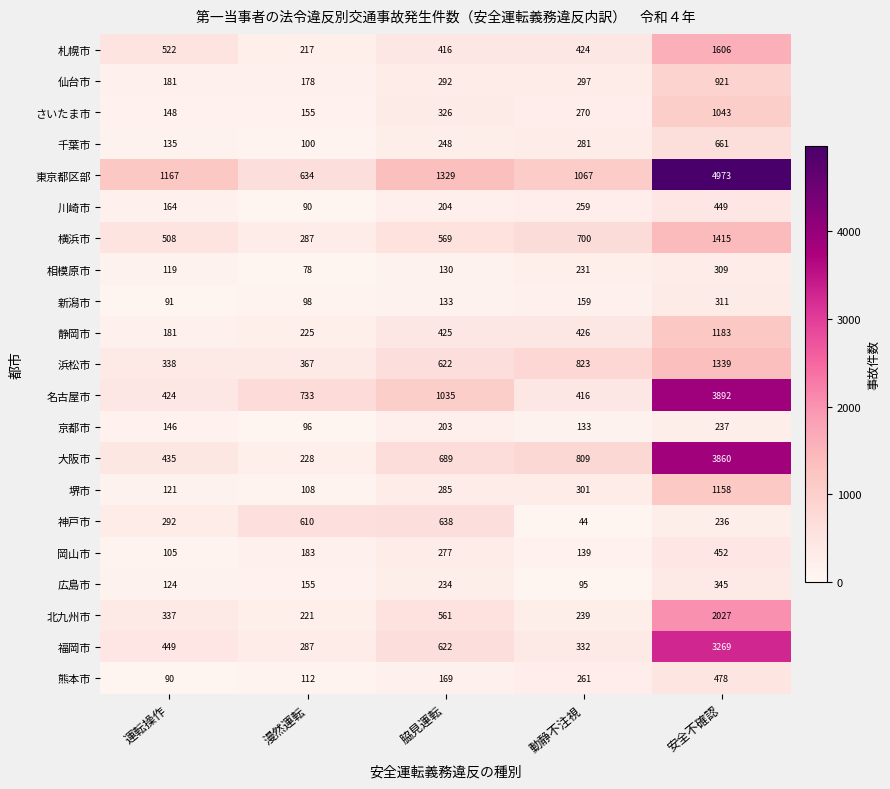

Between 漫然運転 and 脇見運転, which series saw the biggest shift?

東京都区部